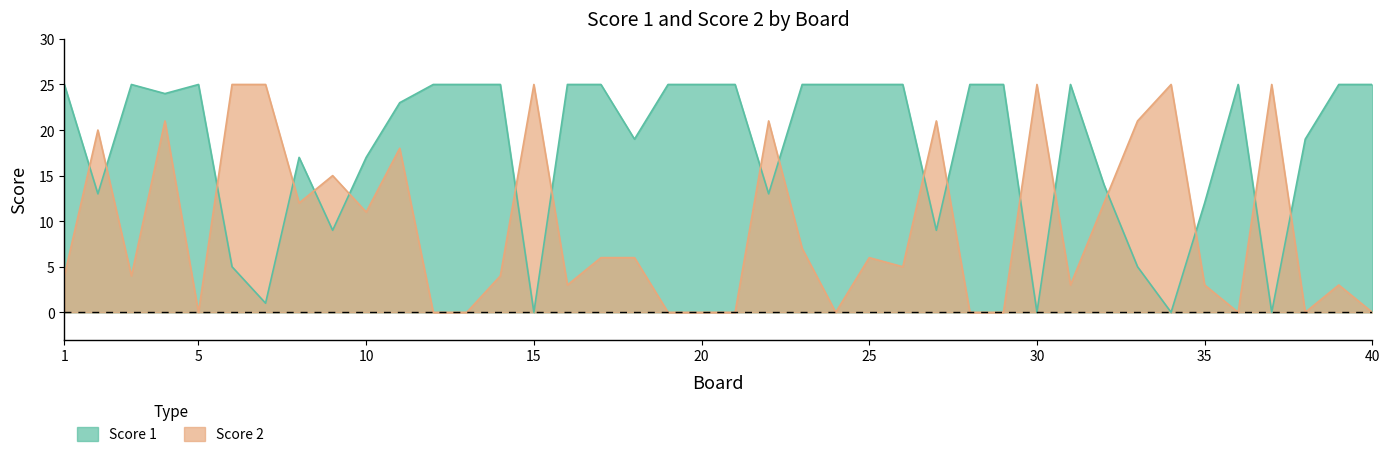

Does the chart have visible grid lines?

No